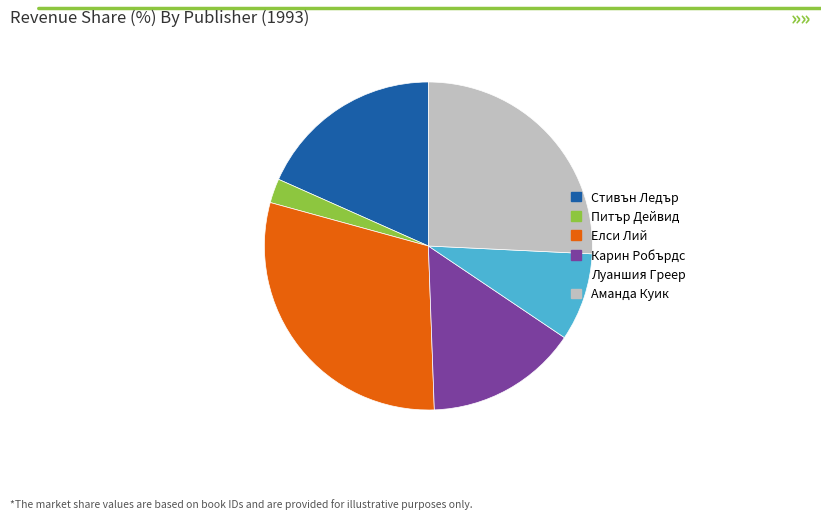

Which has a higher value, Елси Лий or Карин Робърдс?

Елси Лий